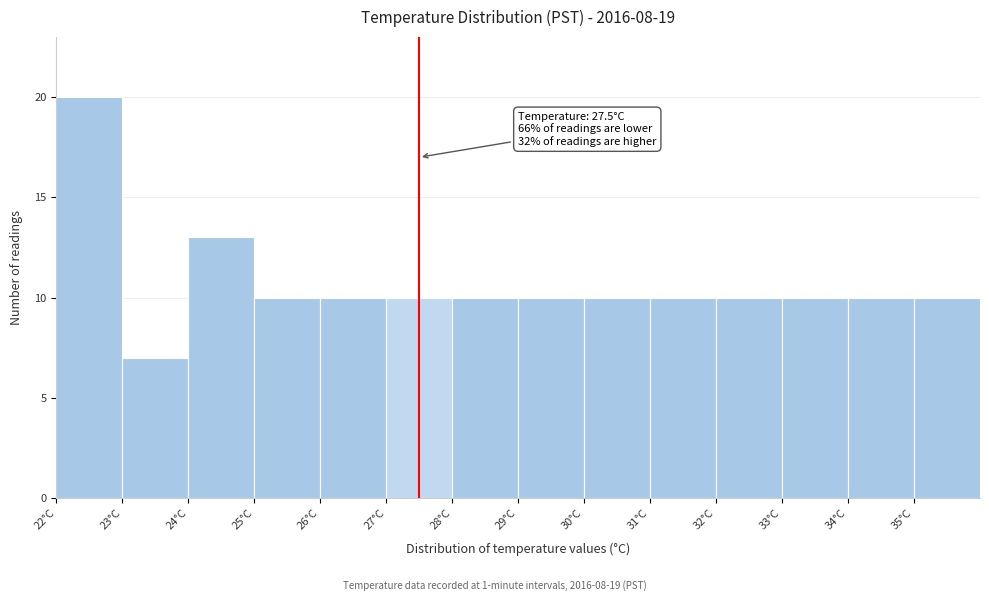

Which range on the x-axis has the tallest bar?

22 to 23